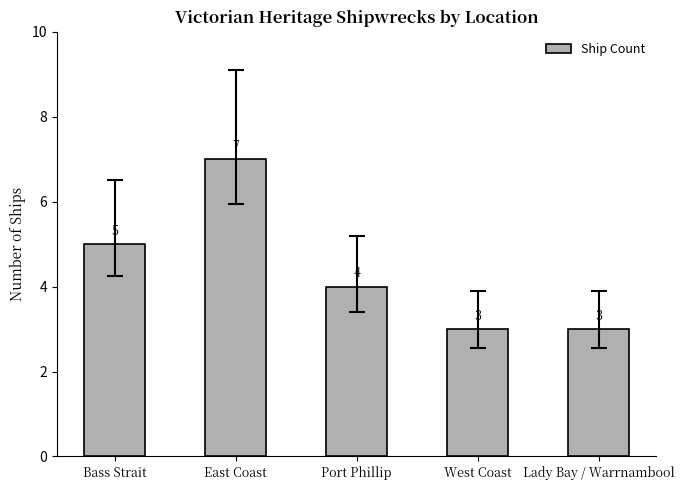

What is the sum of the values at East Coast and Bass Strait?

12